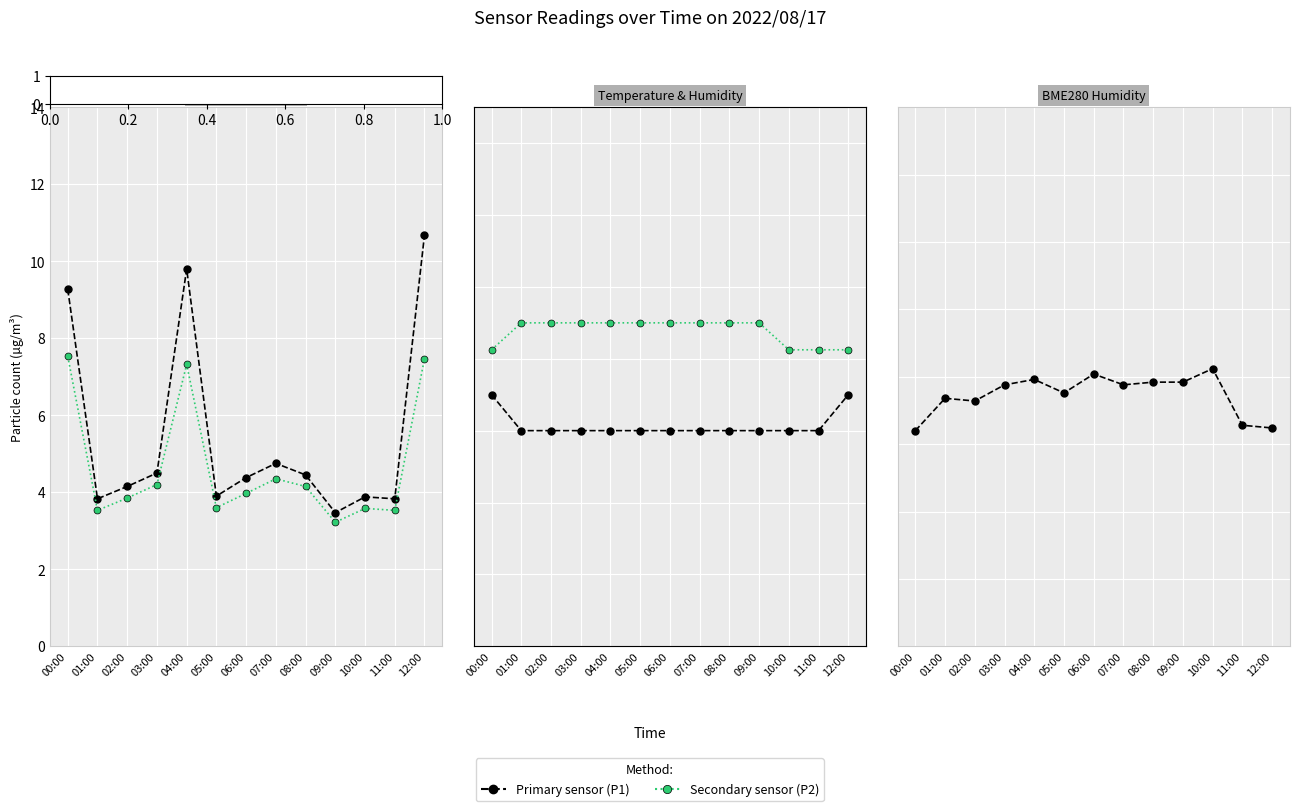

What is the total value across all series at 01:00?

181.1